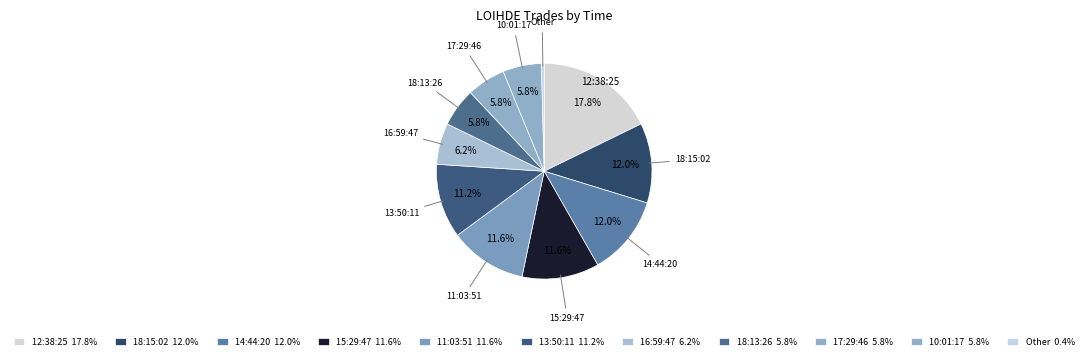

What is the ratio of the value at 12:38:25 to the value at 11:03:51?

1.5